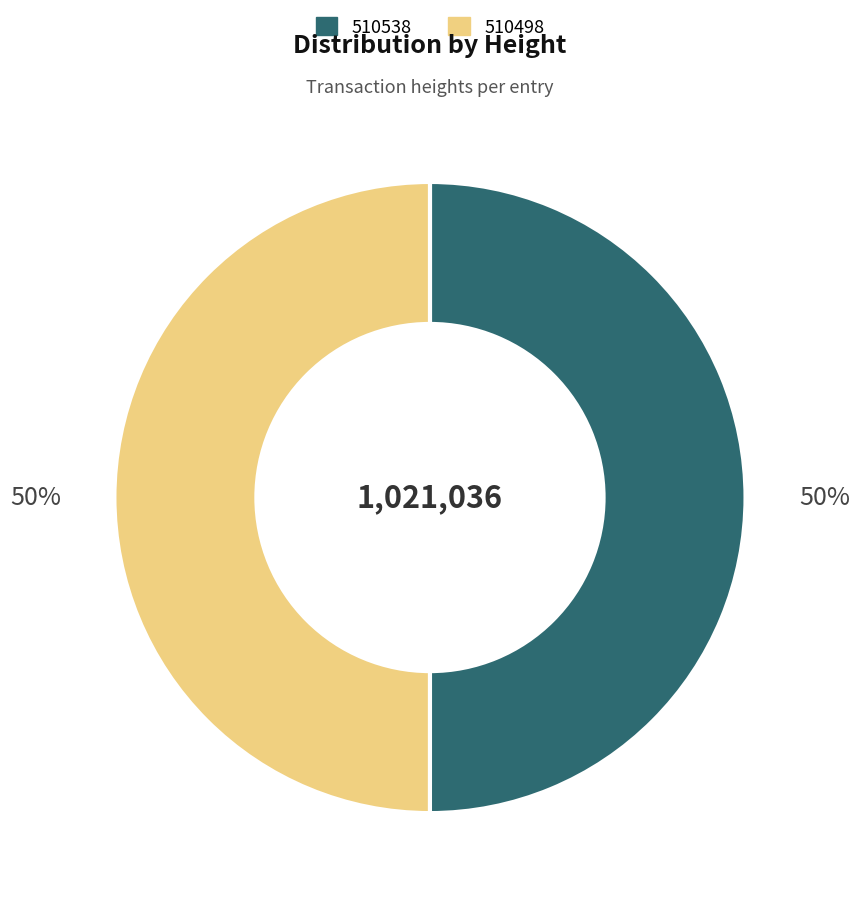

Combined, do 510538 and 510498 account for over 50%?

Yes